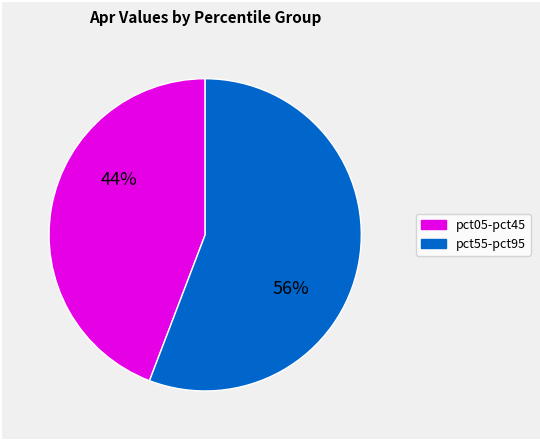

Does any single category account for the majority?

Yes